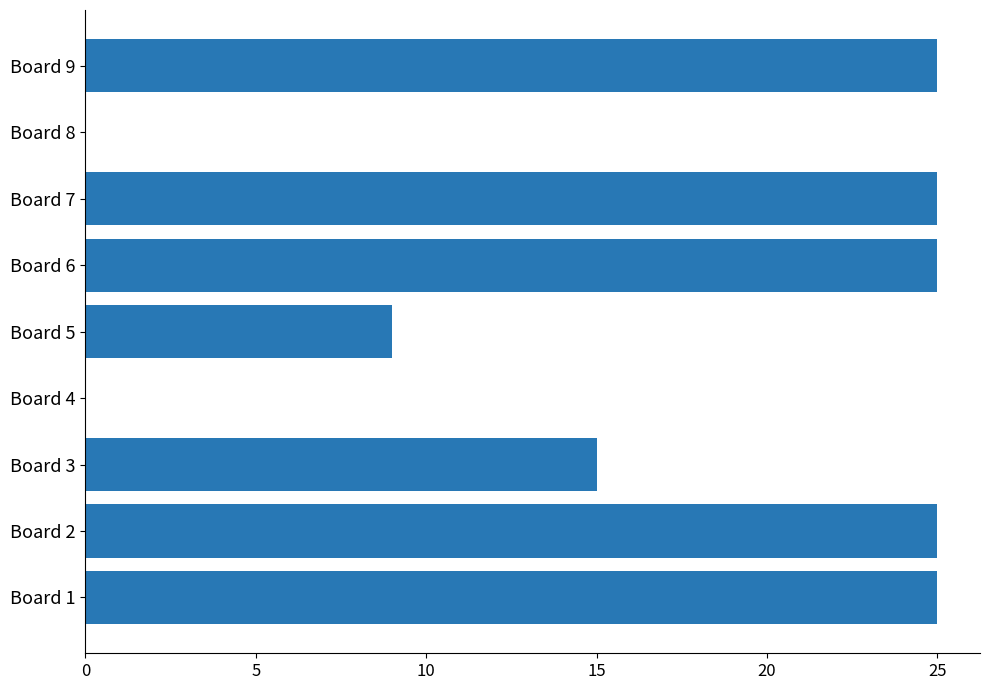

The value at Board 3 is 22. True or false?

False